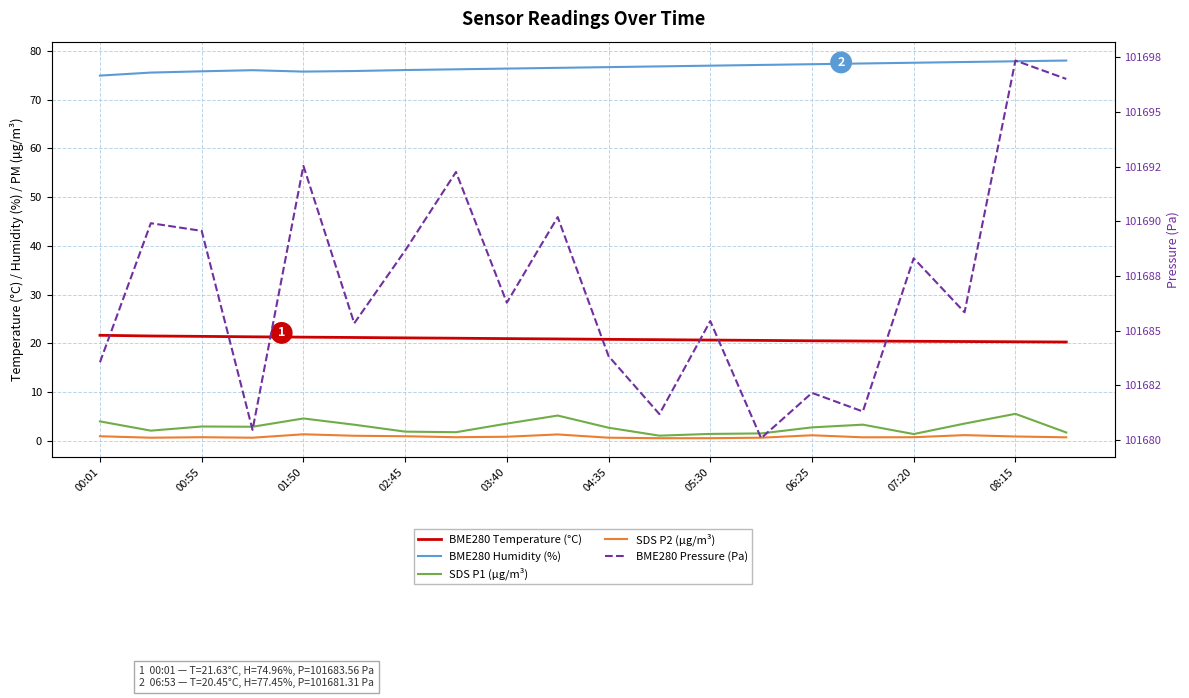

What is the smallest value displayed?

0.5